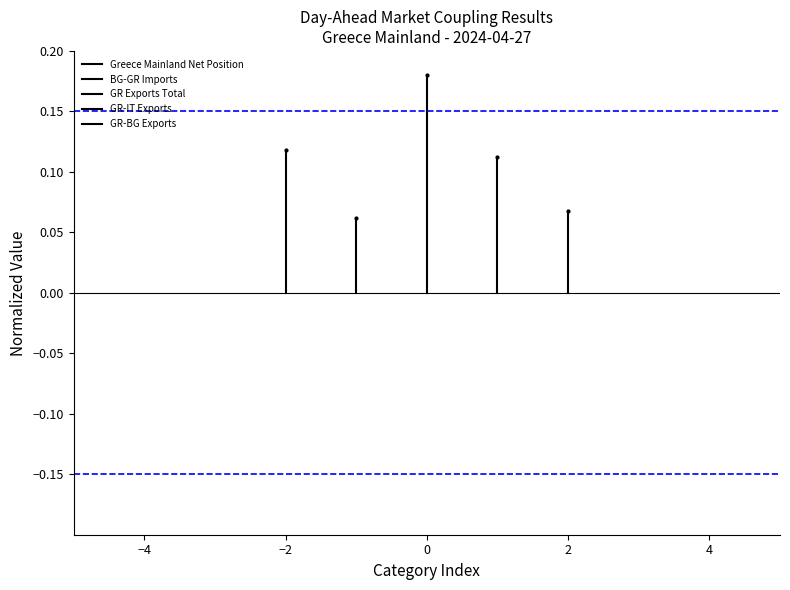

Rank the series by their maximum value, from highest to lowest.

GR Exports Total, Greece Mainland Net Position, GR-IT Exports, GR-BG Exports, BG-GR Imports